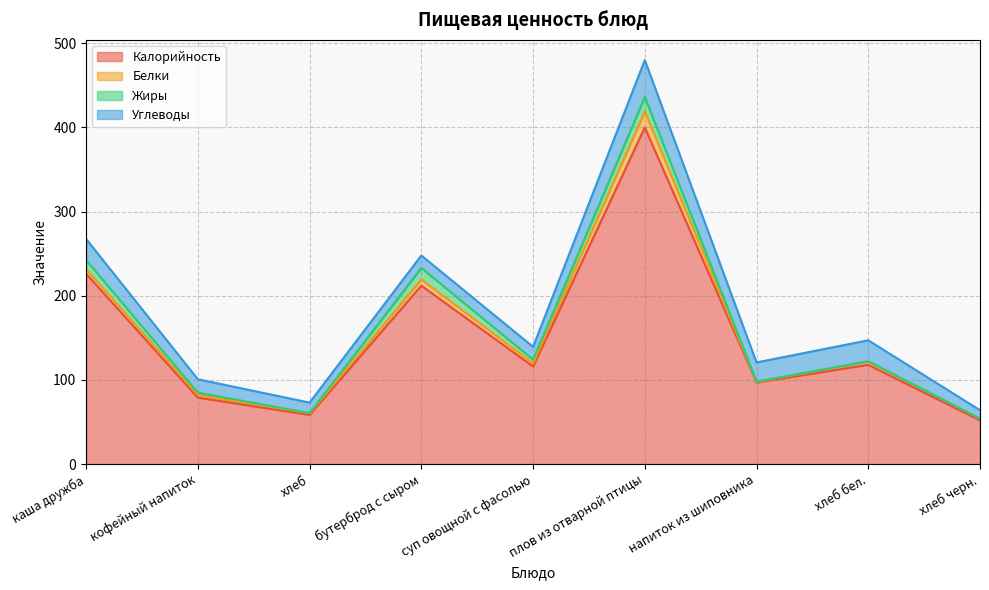

List the labels in order of Калорийность value, smallest first.

хлеб черн., хлеб, кофейный напиток, напиток из шиповника, суп овощной с фасолью, хлеб бел., бутерброд с сыром, каша дружба, плов из отварной птицы